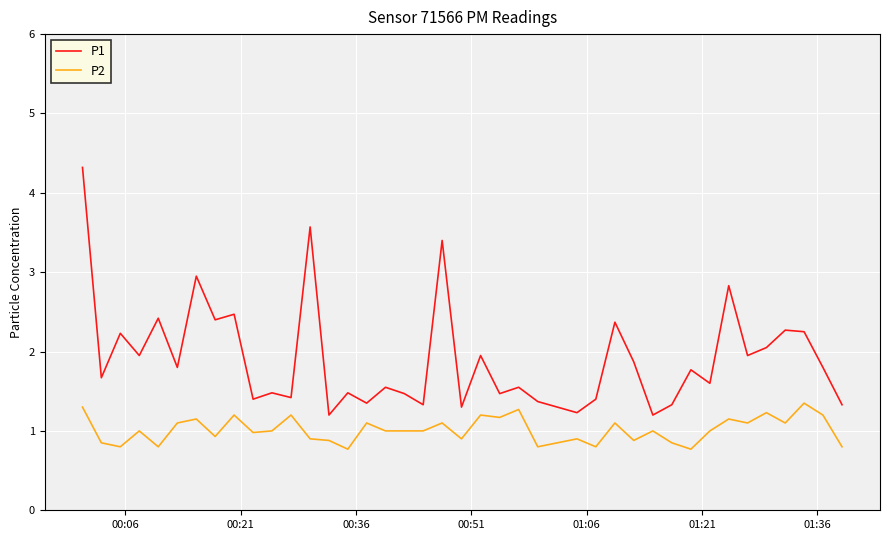

List the series in order of their peak value, highest first.

P1, P2